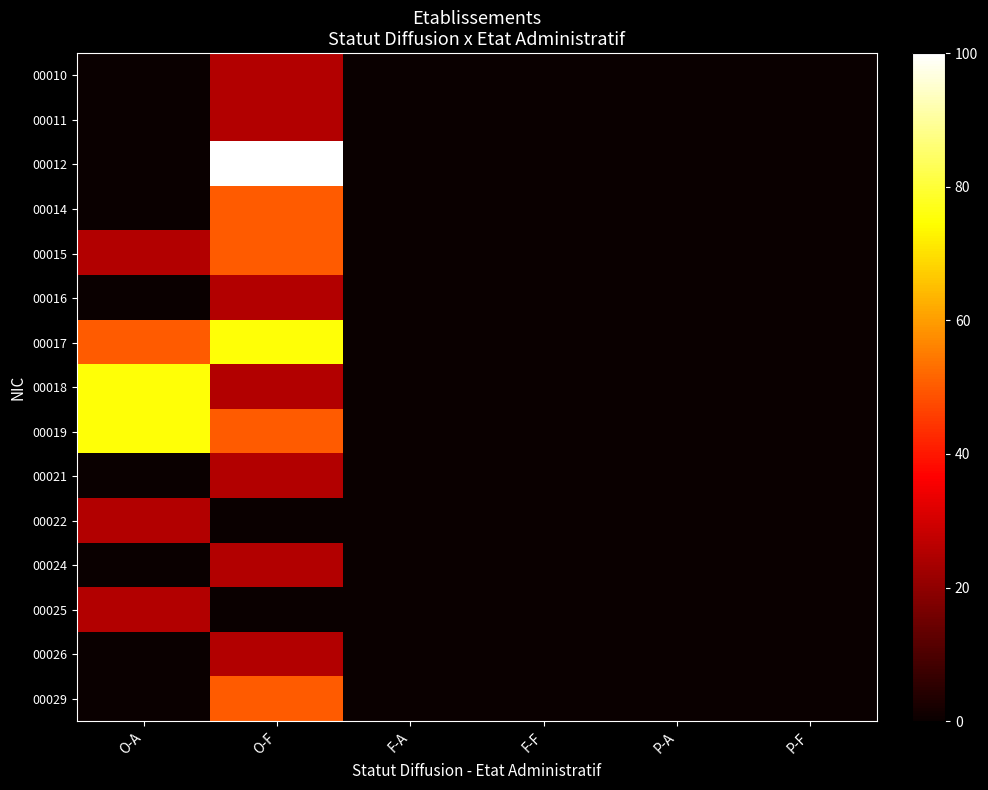

Reading left to right, extract all data points from this chart.

00010: O-A=0	O-F=25	F-A=0	F-F=0	P-A=0	P-F=0
00011: O-A=0	O-F=25	F-A=0	F-F=0	P-A=0	P-F=0
00012: O-A=0	O-F=100	F-A=0	F-F=0	P-A=0	P-F=0
00014: O-A=0	O-F=50	F-A=0	F-F=0	P-A=0	P-F=0
00015: O-A=25	O-F=50	F-A=0	F-F=0	P-A=0	P-F=0
00016: O-A=0	O-F=25	F-A=0	F-F=0	P-A=0	P-F=0
00017: O-A=50	O-F=75	F-A=0	F-F=0	P-A=0	P-F=0
00018: O-A=75	O-F=25	F-A=0	F-F=0	P-A=0	P-F=0
00019: O-A=75	O-F=50	F-A=0	F-F=0	P-A=0	P-F=0
00021: O-A=0	O-F=25	F-A=0	F-F=0	P-A=0	P-F=0
00022: O-A=25	O-F=0	F-A=0	F-F=0	P-A=0	P-F=0
00024: O-A=0	O-F=25	F-A=0	F-F=0	P-A=0	P-F=0
00025: O-A=25	O-F=0	F-A=0	F-F=0	P-A=0	P-F=0
00026: O-A=0	O-F=25	F-A=0	F-F=0	P-A=0	P-F=0
00029: O-A=0	O-F=50	F-A=0	F-F=0	P-A=0	P-F=0